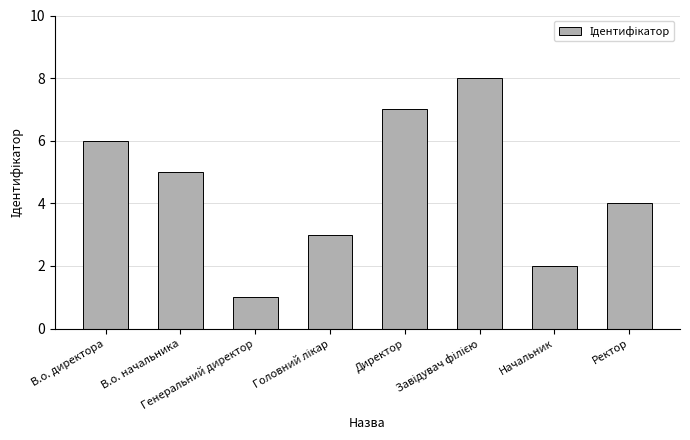

Count the values in the range 3 to 7.

5